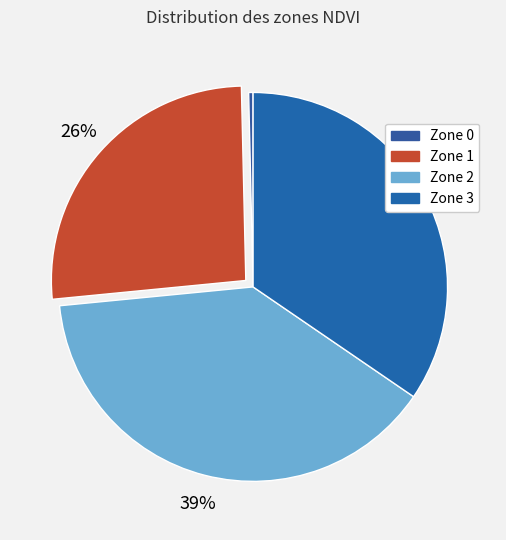

Combined, do Zone 2 and Zone 1 account for over 50%?

Yes